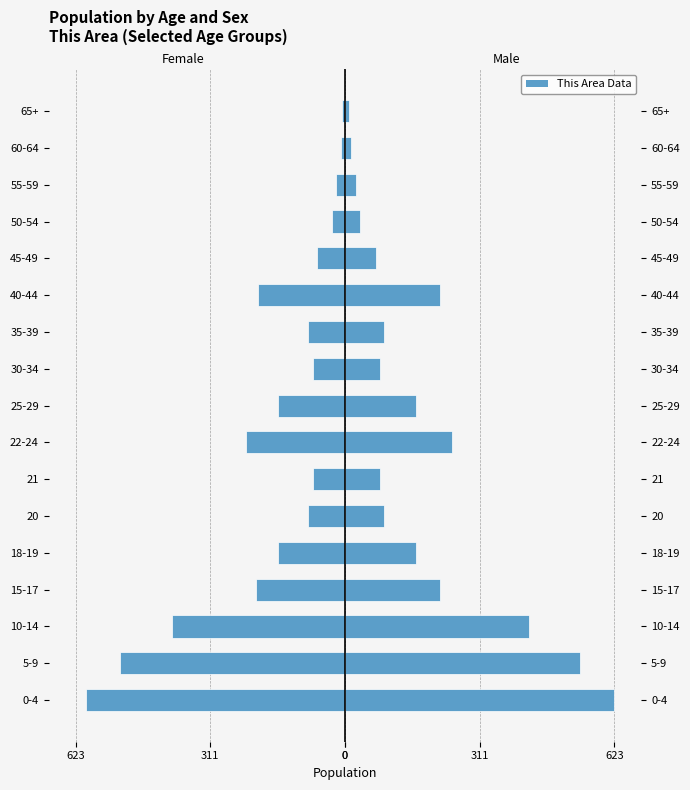

Is the value of Male at 50-54 greater than the value of Female at 35-39?

Yes